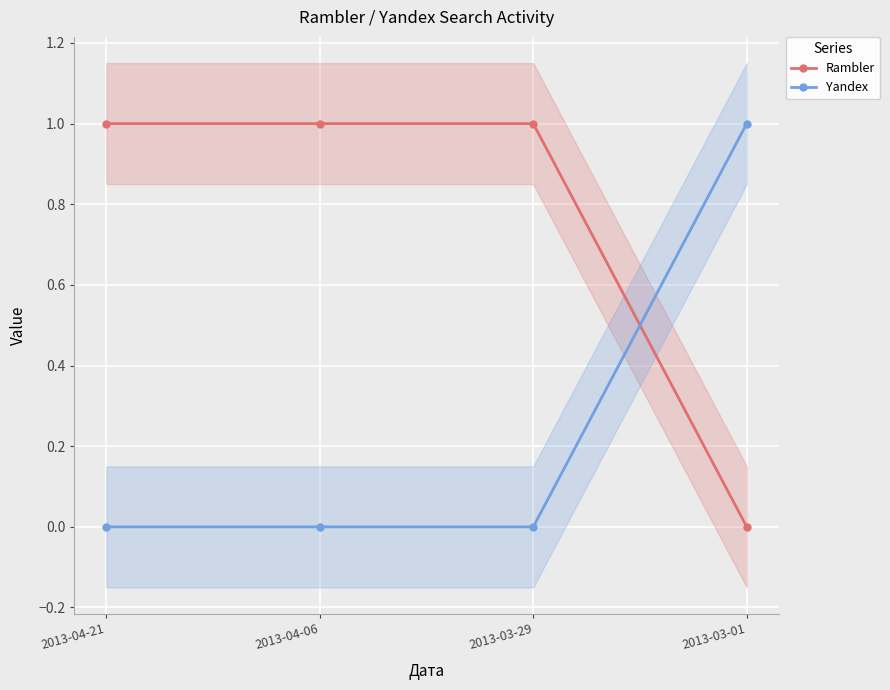

Reading left to right, list all the values displayed in this chart.

Rambler: 1	1	1	0
Yandex: 0	0	0	1